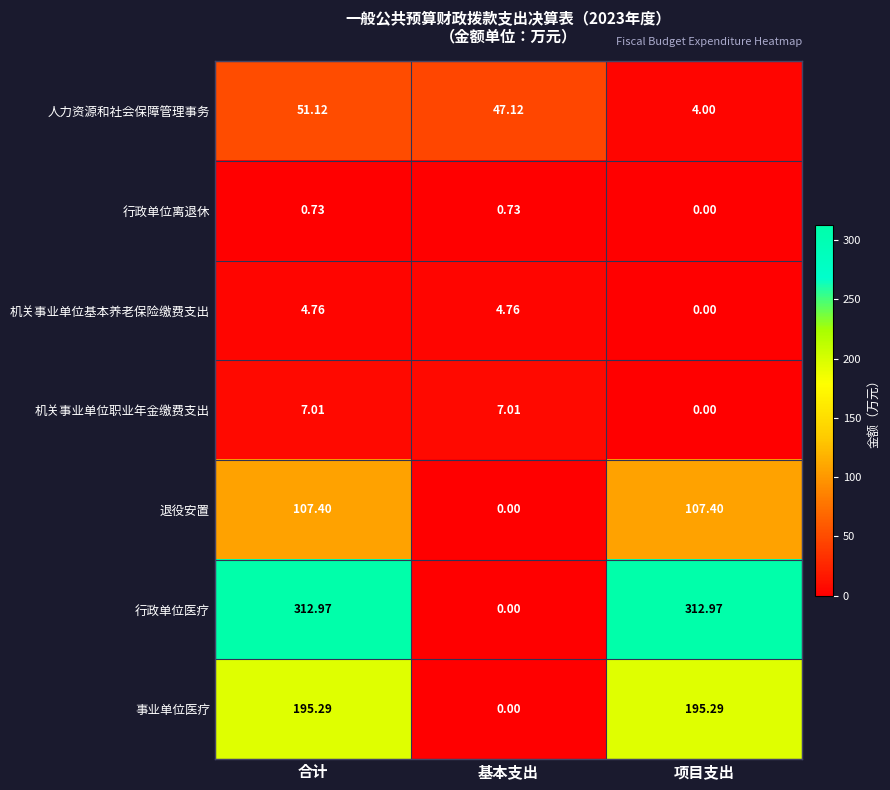

How many categories are shown in the chart?

3